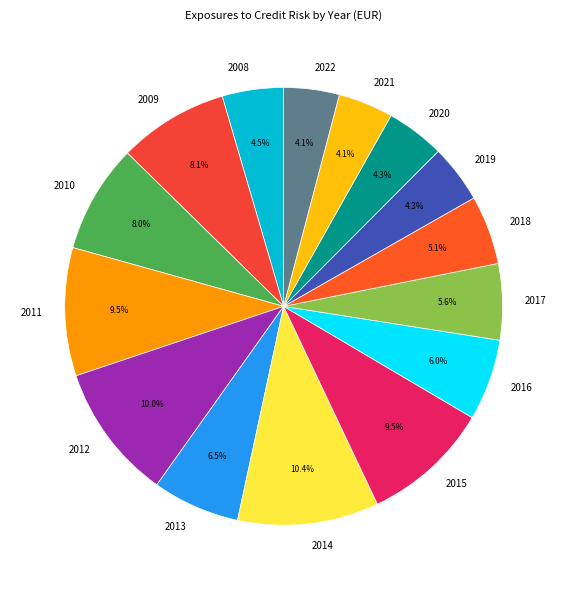

Does any single category account for the majority?

No